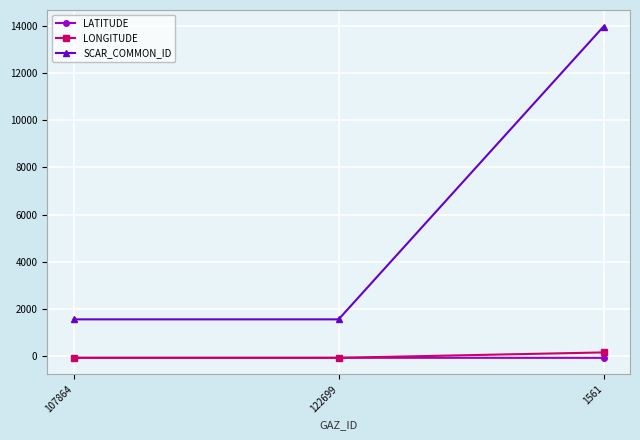

How many lines are shown in the chart?

3